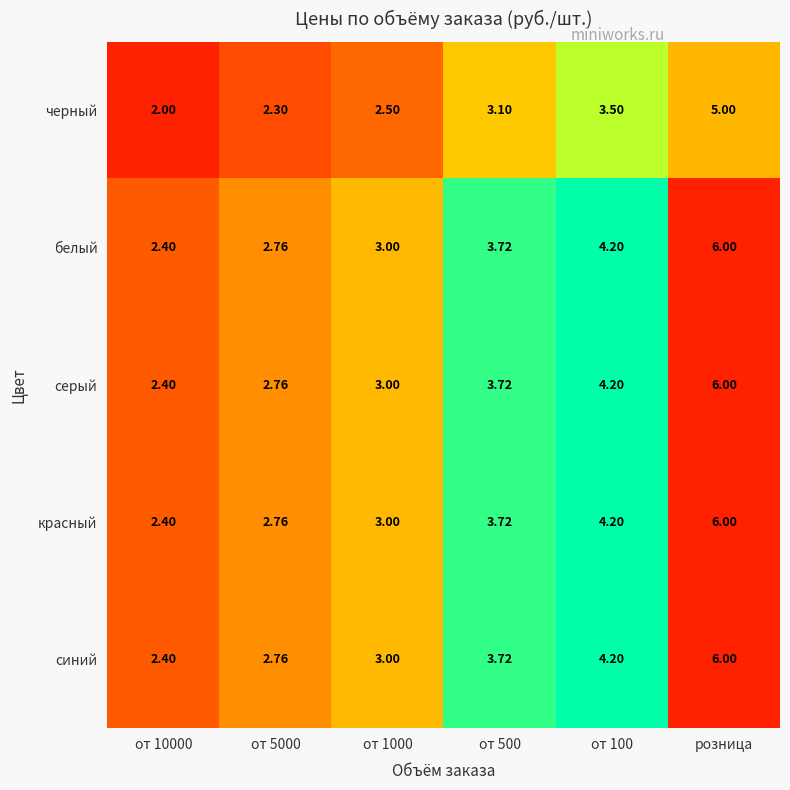

At which label does черный reach its peak?

розница